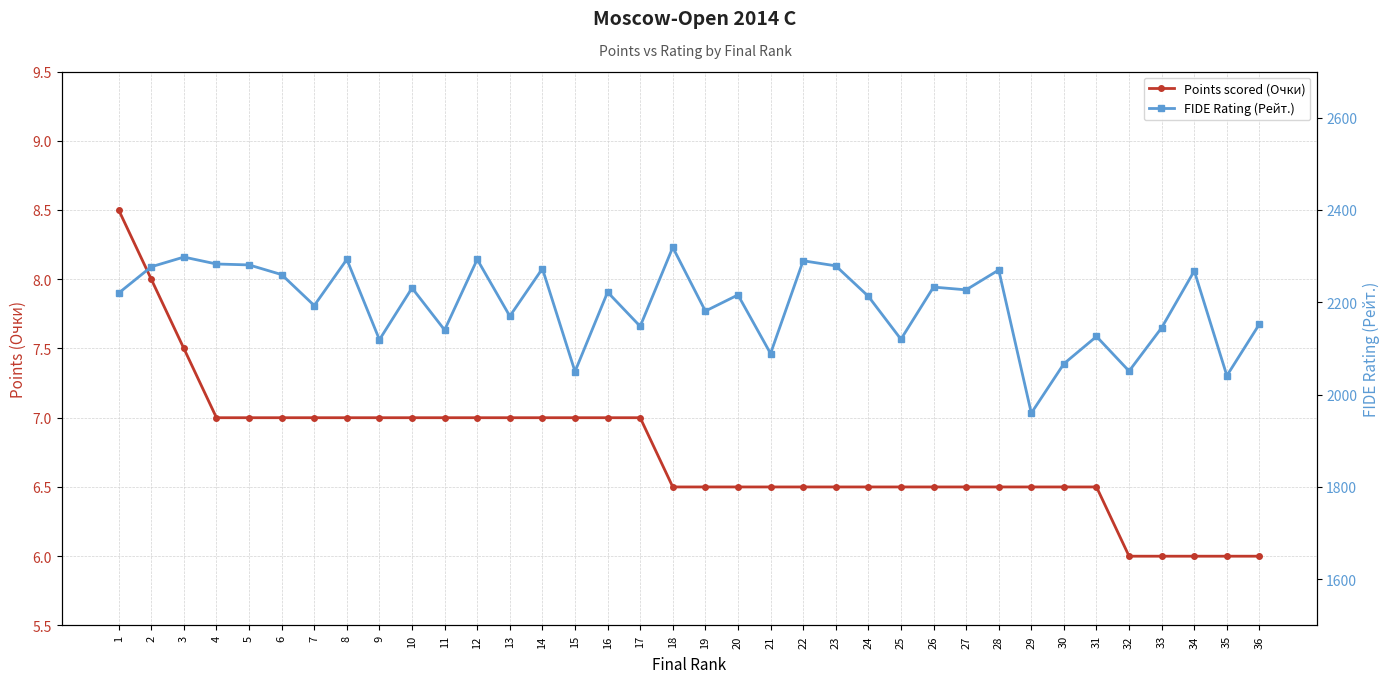

Reading left to right, extract all data points from this chart.

Points scored (Очки): 1=8.5	2=8.0	3=7.5	4=7.0	5=7.0	6=7.0	7=7.0	8=7.0	9=7.0	10=7.0	11=7.0	12=7.0	13=7.0	14=7.0	15=7.0	16=7.0	17=7.0	18=6.5	19=6.5	20=6.5	21=6.5	22=6.5	23=6.5	24=6.5	25=6.5	26=6.5	27=6.5	28=6.5	29=6.5	30=6.5	31=6.5	32=6.0	33=6.0	34=6.0	35=6.0	36=6.0
FIDE Rating (Рейт.): 1=2220.0	2=2277.0	3=2298.0	4=2283.0	5=2281.0	6=2260.0	7=2193.0	8=2293.0	9=2119.0	10=2231.0	11=2140.0	12=2293.0	13=2170.0	14=2273.0	15=2050.0	16=2222.0	17=2148.0	18=2319.0	19=2181.0	20=2216.0	21=2089.0	22=2290.0	23=2279.0	24=2213.0	25=2120.0	26=2233.0	27=2227.0	28=2270.0	29=1960.0	30=2067.0	31=2126.0	32=2051.0	33=2145.0	34=2268.0	35=2041.0	36=2153.0